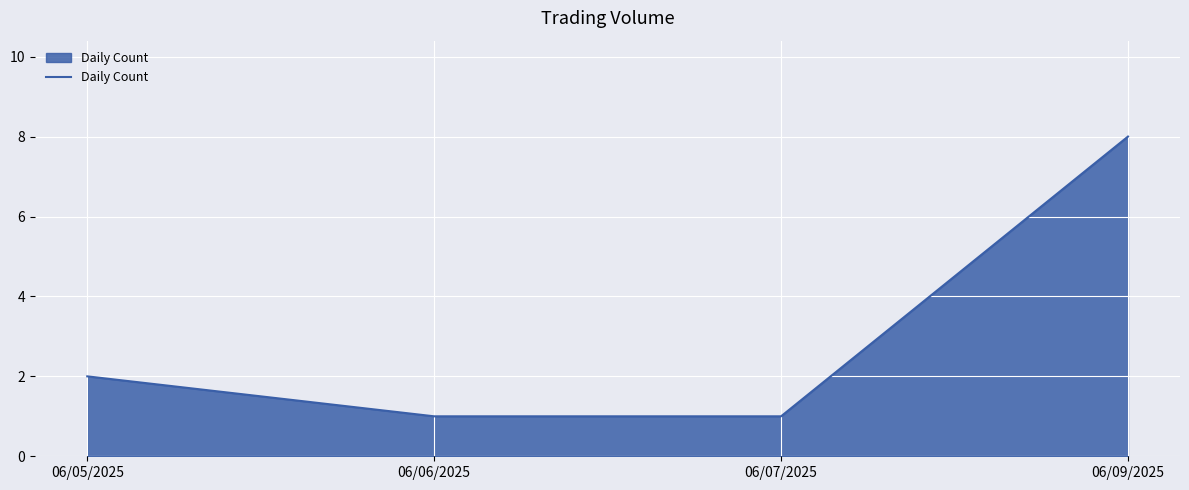

Reading left to right, extract all data points from this chart.

2	1	1	8